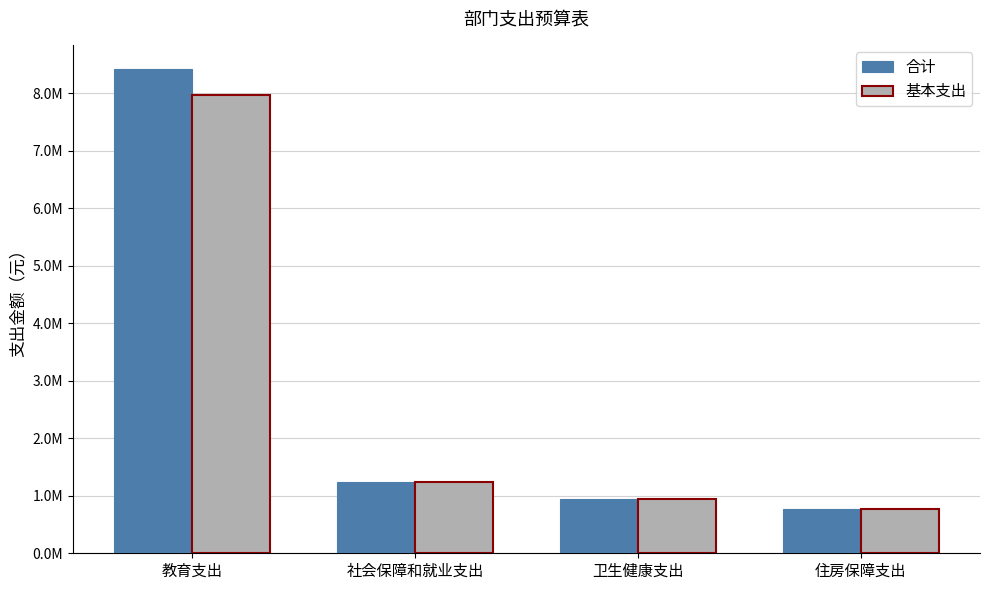

What is the value of the 合计 bar at the 4th from the left?

770745.6